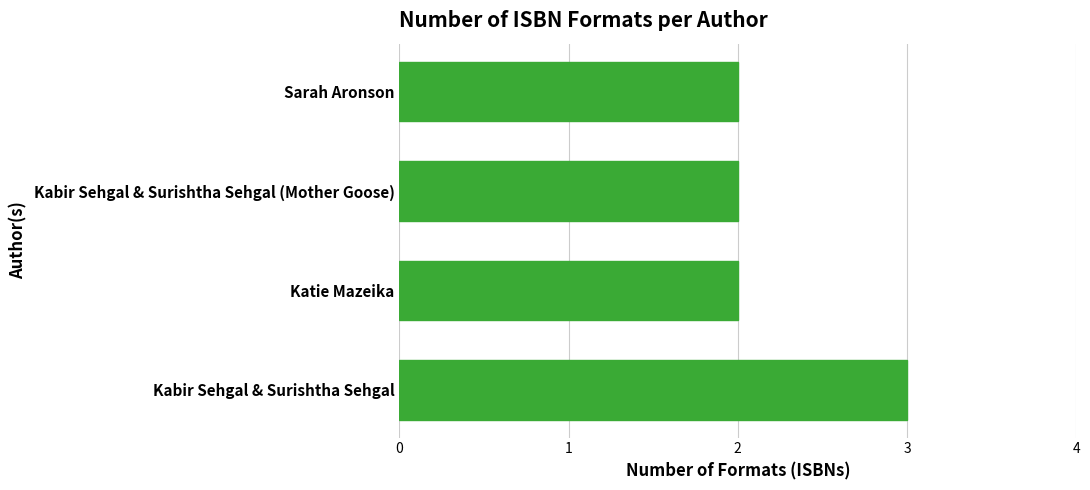

The value at Sarah Aronson is 3. True or false?

False